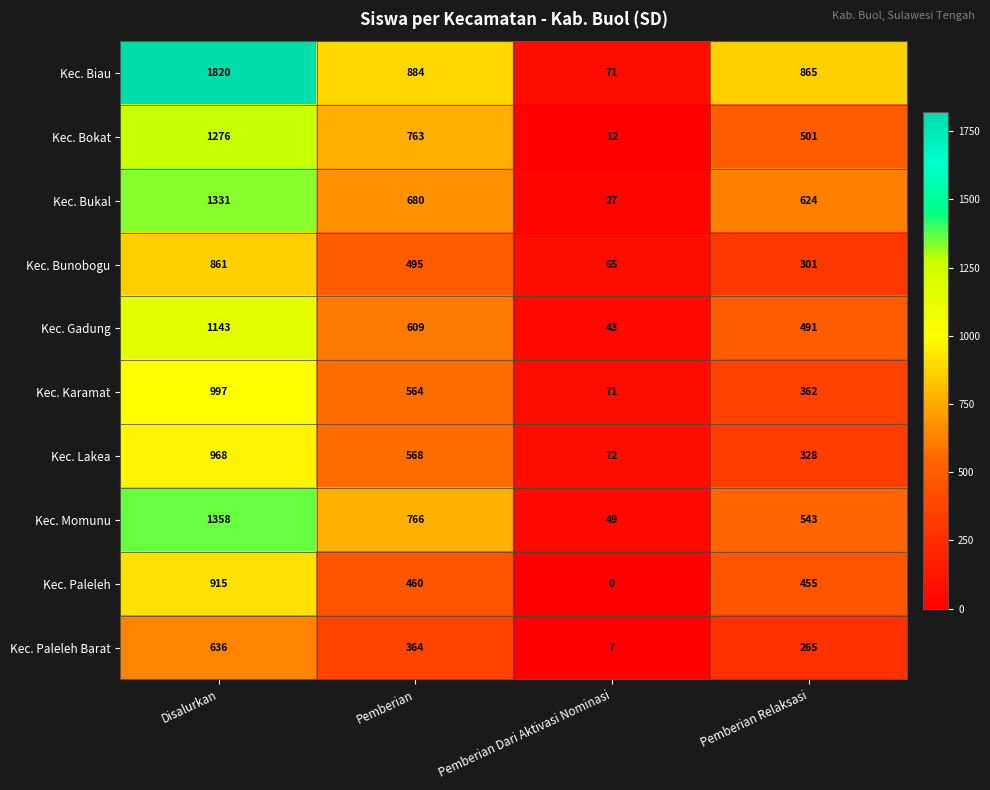

At how many categories does at least one series exceed 957?

1